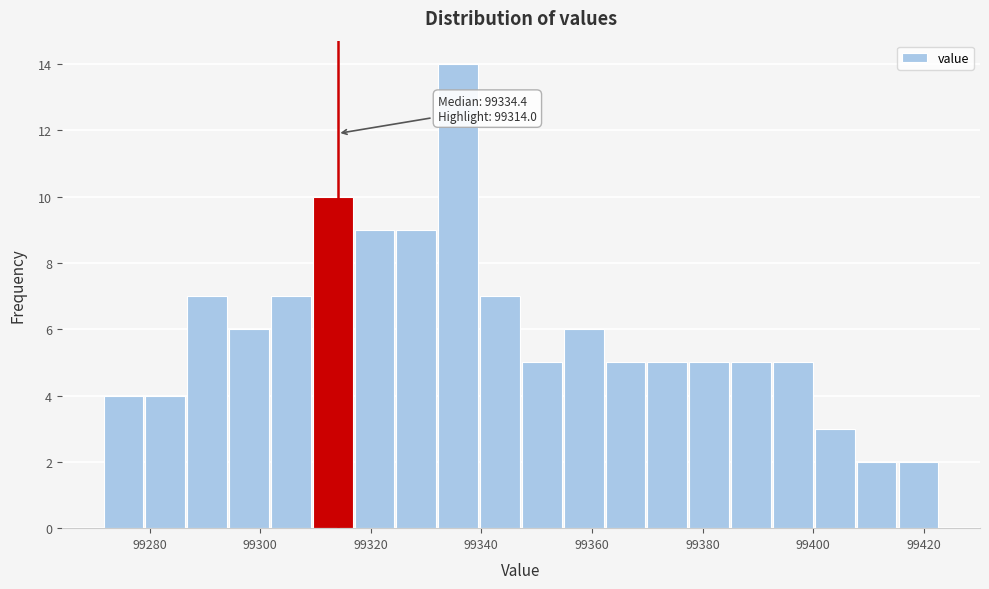

Read against the x-axis, roughly where is the centre of the tallest bar?

99336